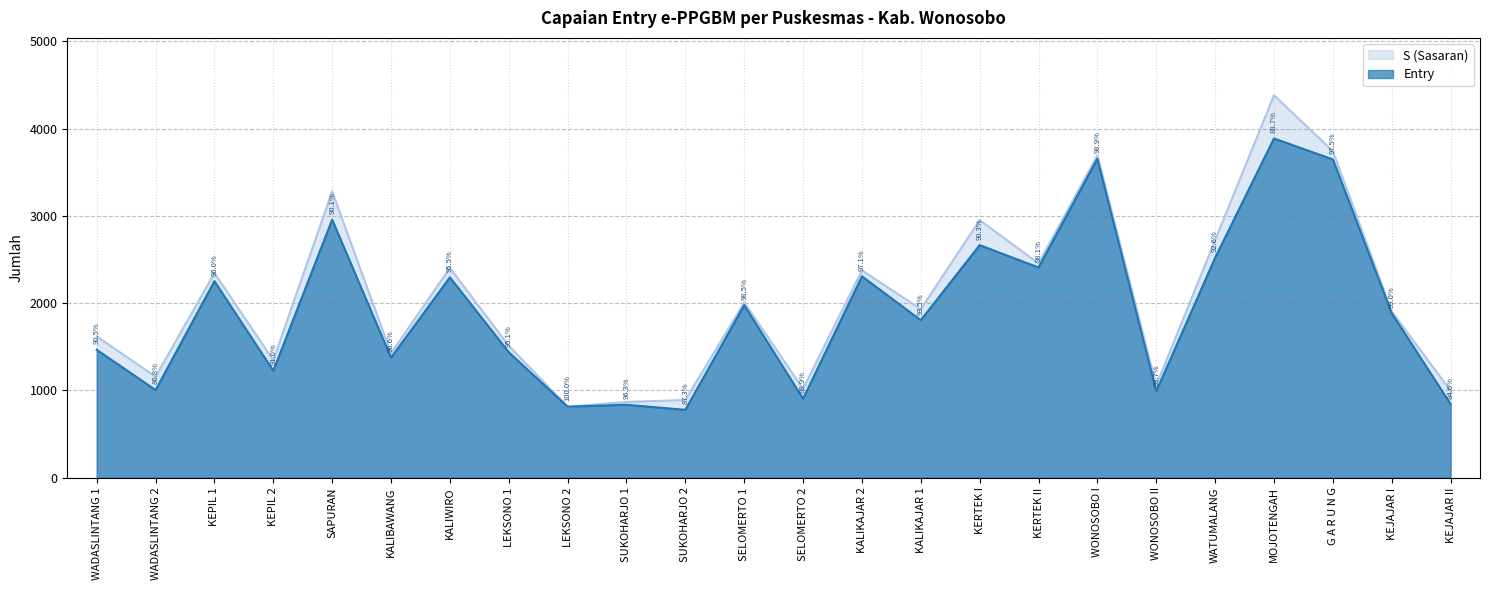

Reading left to right, transcribe all the data shown in this chart.

S (Sasaran): WADASLINTANG 1=1618	WADASLINTANG 2=1157	KEPIL 1=2344	KEPIL 2=1346	SAPURAN=3280	KALIBAWANG=1424	KALIWIRO=2403	LEKSONO 1=1511	LEKSONO 2=813	SUKOHARJO 1=867	SUKOHARJO 2=890	SELOMERTO 1=2008	SELOMERTO 2=1017	KALIKAJAR 2=2376	KALIKAJAR 1=1930	KERTEK I=2950	KERTEK II=2455	WONOSOBO I=3693	WONOSOBO II=1057	WATUMALANG=2721	MOJOTENGAH=4381	G A R U N G=3740	KEJAJAR I=1904	KEJAJAR II=996
Entry: WADASLINTANG 1=1465	WADASLINTANG 2=1004	KEPIL 1=2251	KEPIL 2=1225	SAPURAN=2955	KALIBAWANG=1375	KALIWIRO=2295	LEKSONO 1=1437	LEKSONO 2=813	SUKOHARJO 1=835	SUKOHARJO 2=777	SELOMERTO 1=1977	SELOMERTO 2=904	KALIKAJAR 2=2307	KALIKAJAR 1=1804	KERTEK I=2664	KERTEK II=2408	WONOSOBO I=3654	WONOSOBO II=990	WATUMALANG=2519	MOJOTENGAH=3886	G A R U N G=3646	KEJAJAR I=1885	KEJAJAR II=843